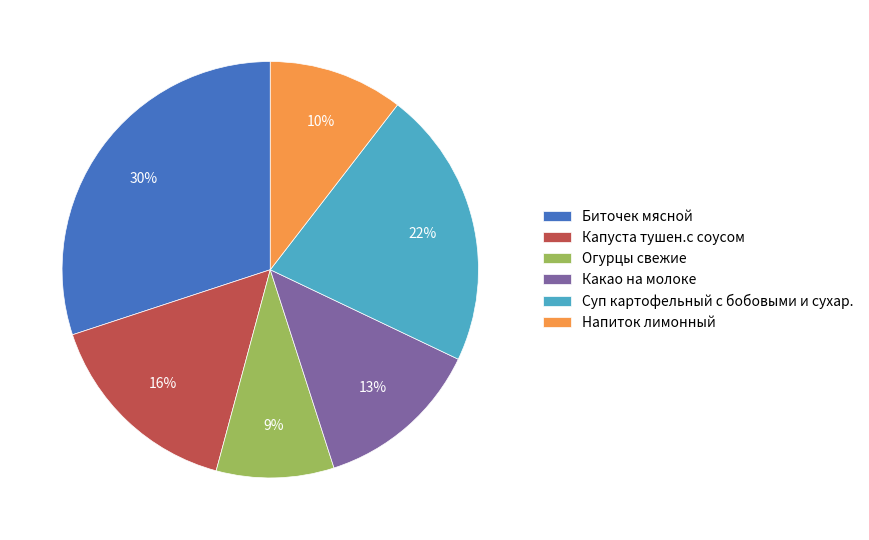

What is the largest slice in the pie chart?

Биточек мясной